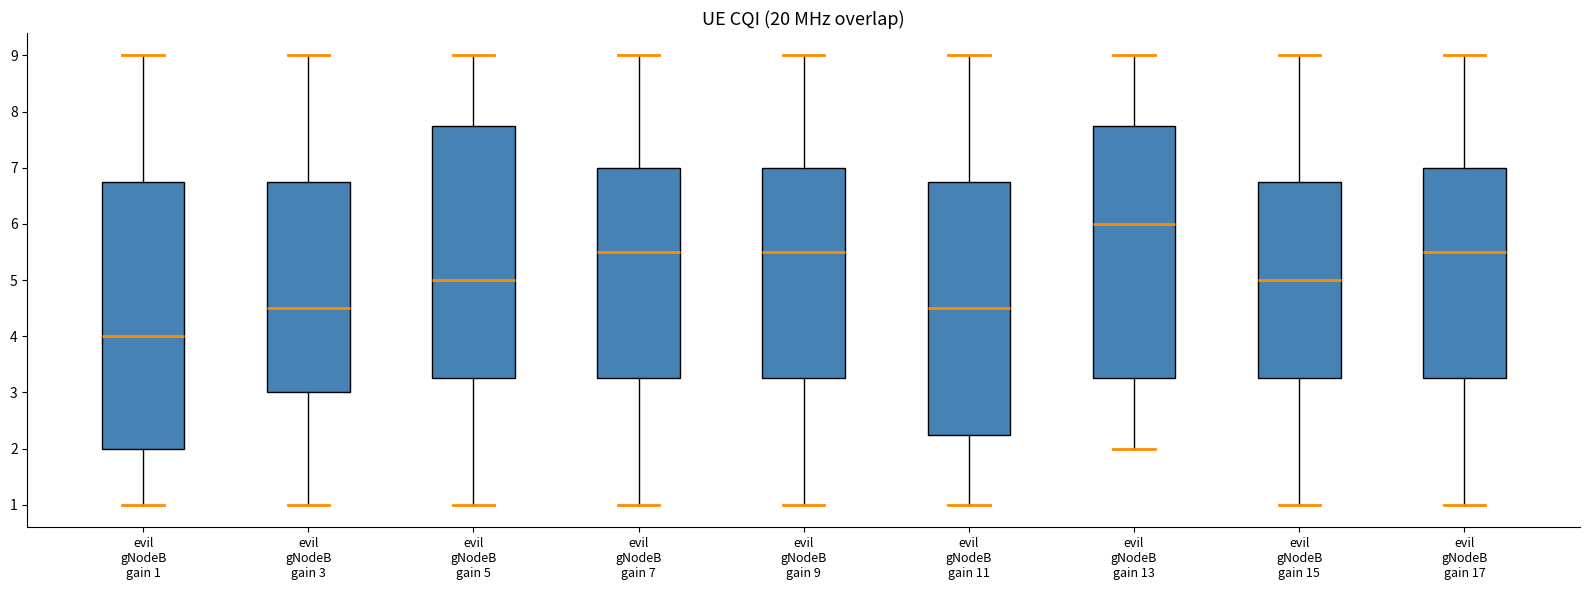

Reading left to right, read every box against the y-axis: the position of its median line, the range the box covers, and the ends of its whiskers. The values are not printed on the chart, so give them approximately, as read against the axis.

evil gNodeB gain 1: median 4.0, box 2.0 to 6.8, whiskers 1.0 to 9.0
evil gNodeB gain 3: median 4.5, box 3.0 to 6.8, whiskers 1.0 to 9.0
evil gNodeB gain 5: median 5.0, box 3.3 to 7.8, whiskers 1.0 to 9.0
evil gNodeB gain 7: median 5.5, box 3.3 to 7.0, whiskers 1.0 to 9.0
evil gNodeB gain 9: median 5.5, box 3.3 to 7.0, whiskers 1.0 to 9.0
evil gNodeB gain 11: median 4.5, box 2.3 to 6.8, whiskers 1.0 to 9.0
evil gNodeB gain 13: median 6.0, box 3.3 to 7.8, whiskers 2.0 to 9.0
evil gNodeB gain 15: median 5.0, box 3.3 to 6.8, whiskers 1.0 to 9.0
evil gNodeB gain 17: median 5.5, box 3.3 to 7.0, whiskers 1.0 to 9.0